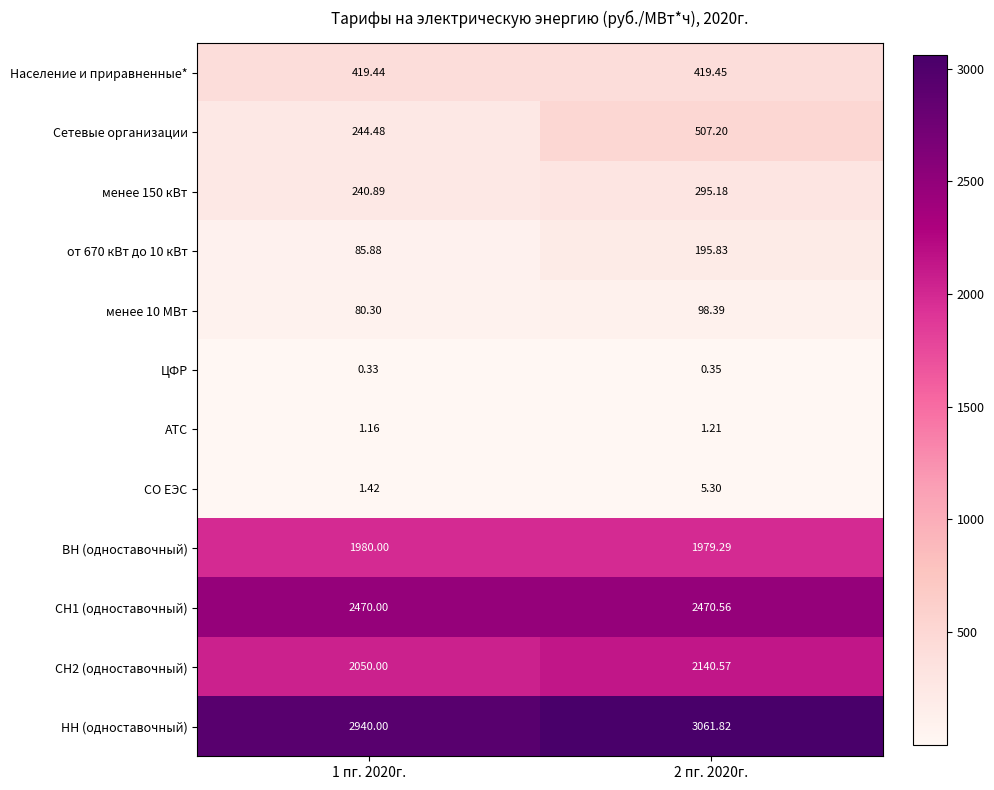

How many series are shown in this chart?

12